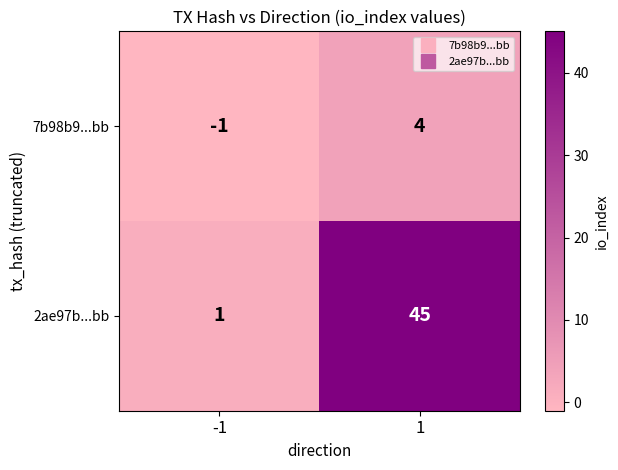

What is the maximum value shown in the chart?

45